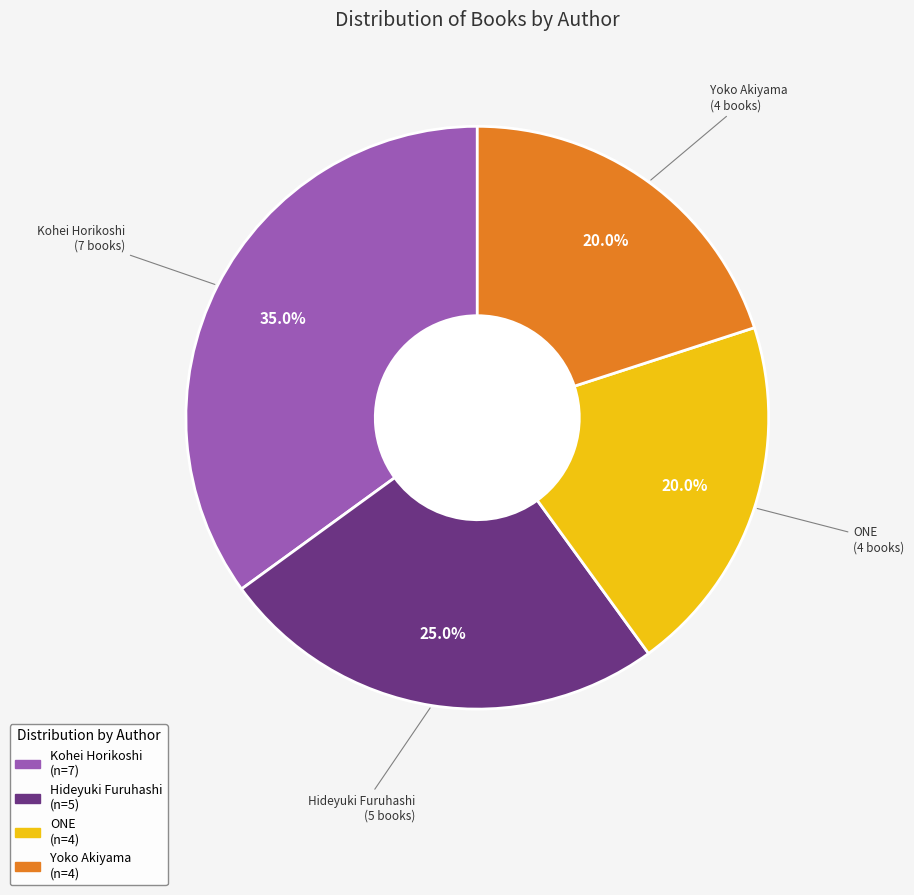

Which slice is the largest?

Kohei Horikoshi